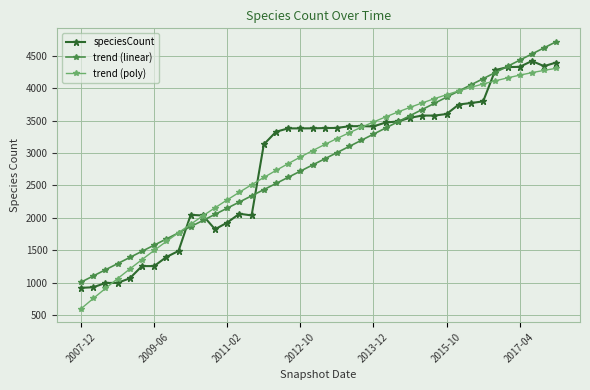

What is the smallest value displayed?

594.9